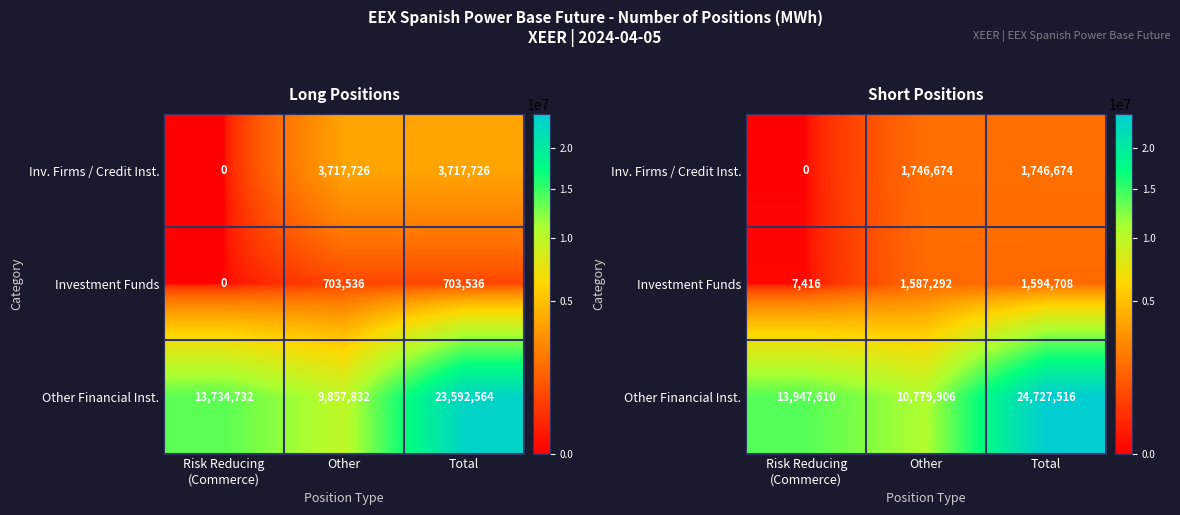

Which series changed the most between Risk Reducing (Commerce) and Other?

Other Financial Inst.